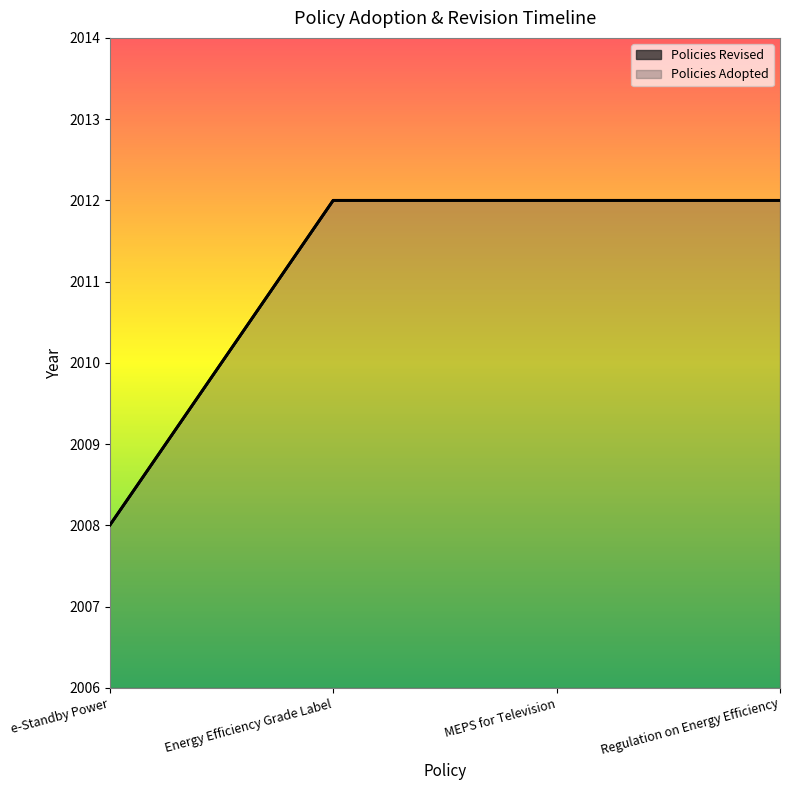

True or false: Policies Adopted has more than 2 points higher than both neighbors.

False